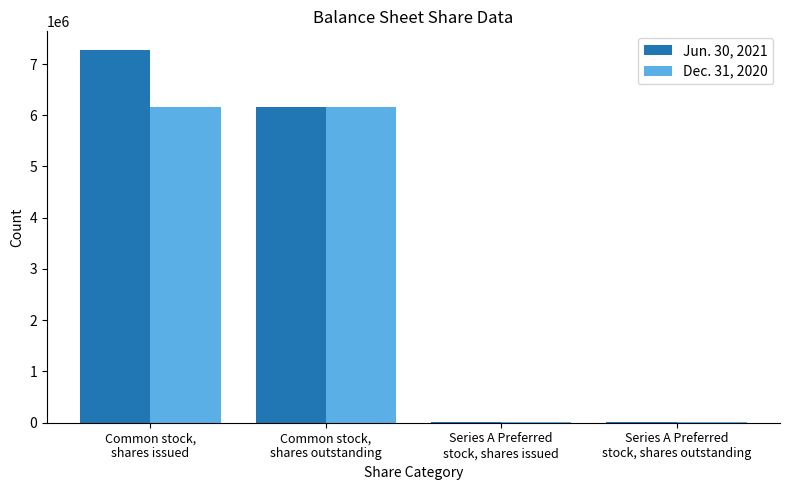

What is the maximum value shown in the chart?

7273877